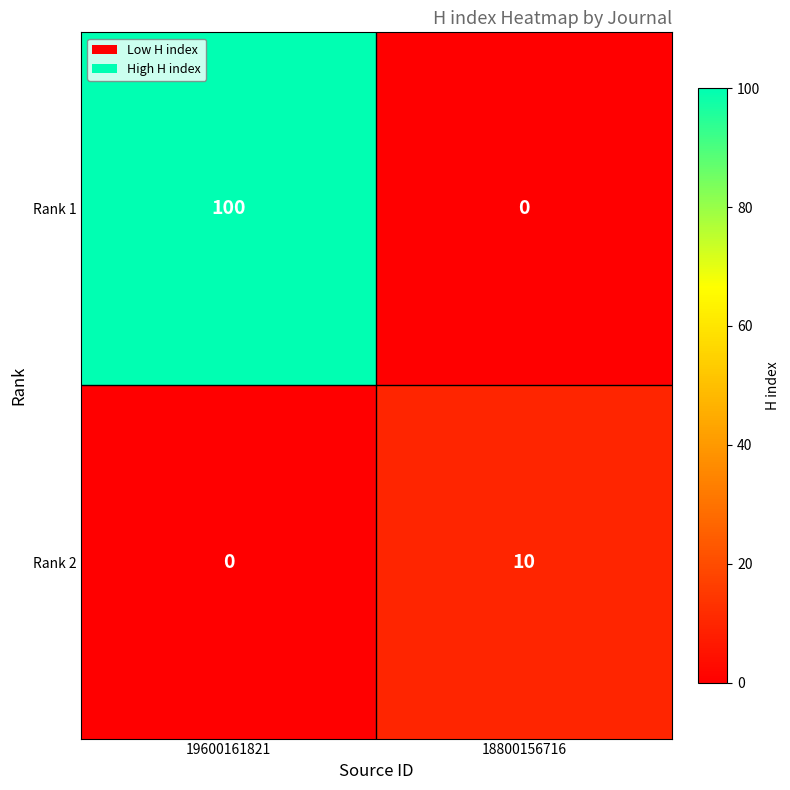

What is the highest value of the Rank 2 series?

10